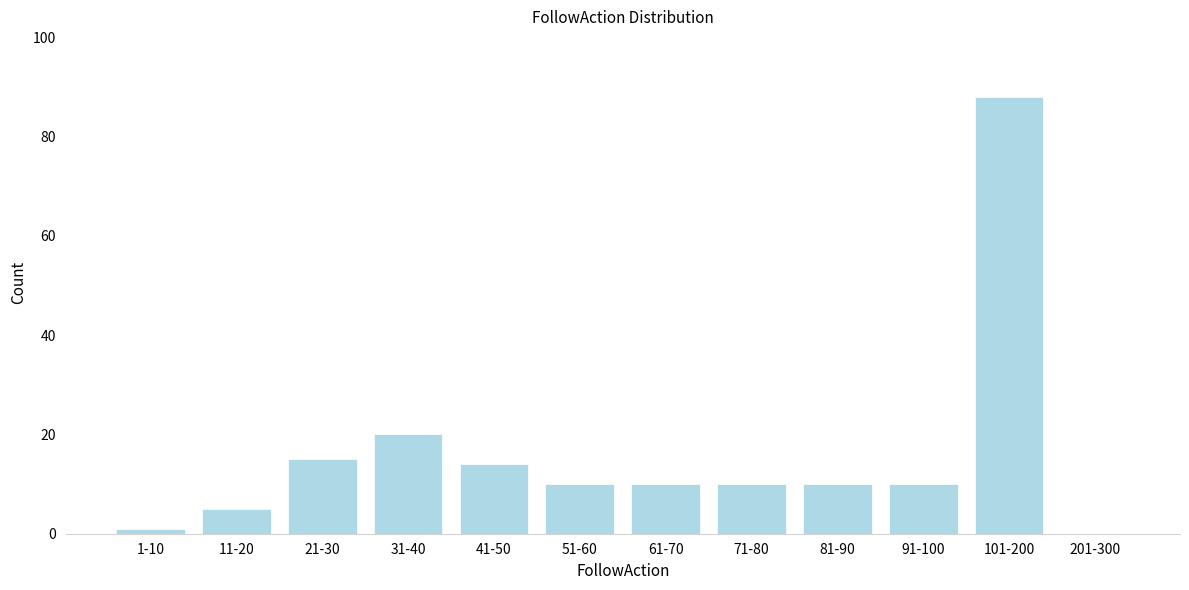

Reading left to right, what are all the values shown in this chart?

1-10=1	11-20=5	21-30=15	31-40=20	41-50=14	51-60=10	61-70=10	71-80=10	81-90=10	91-100=10	101-200=88	201-300=0